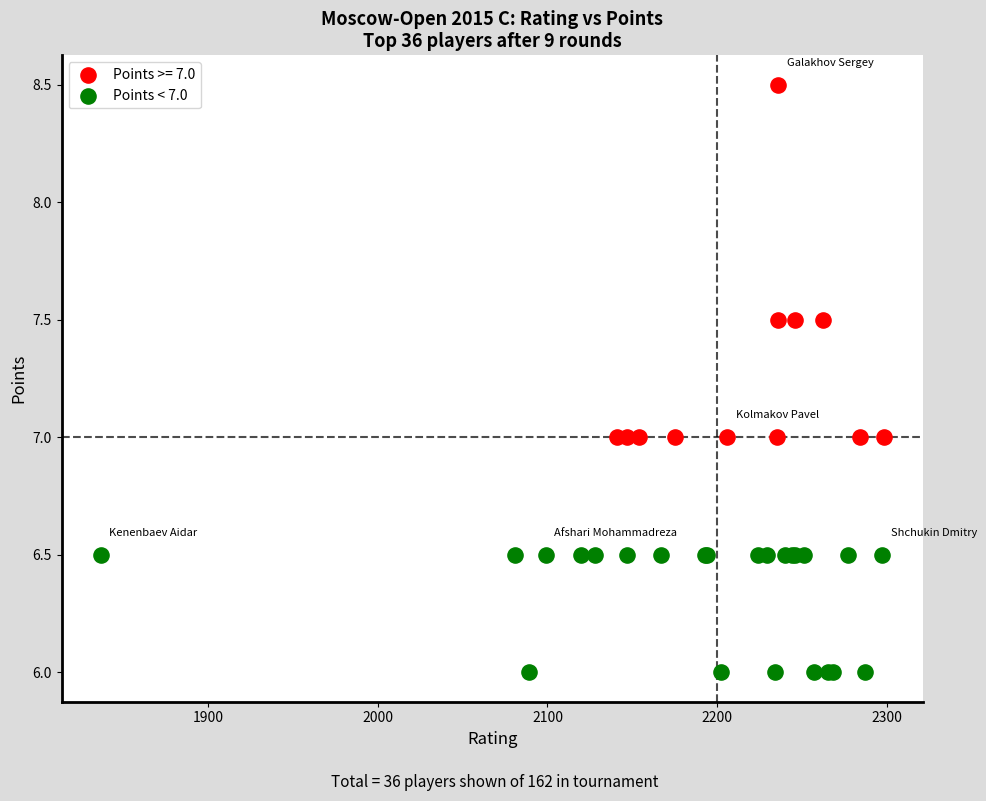

Which series has the widest spread of Y values?

Points >= 7.0